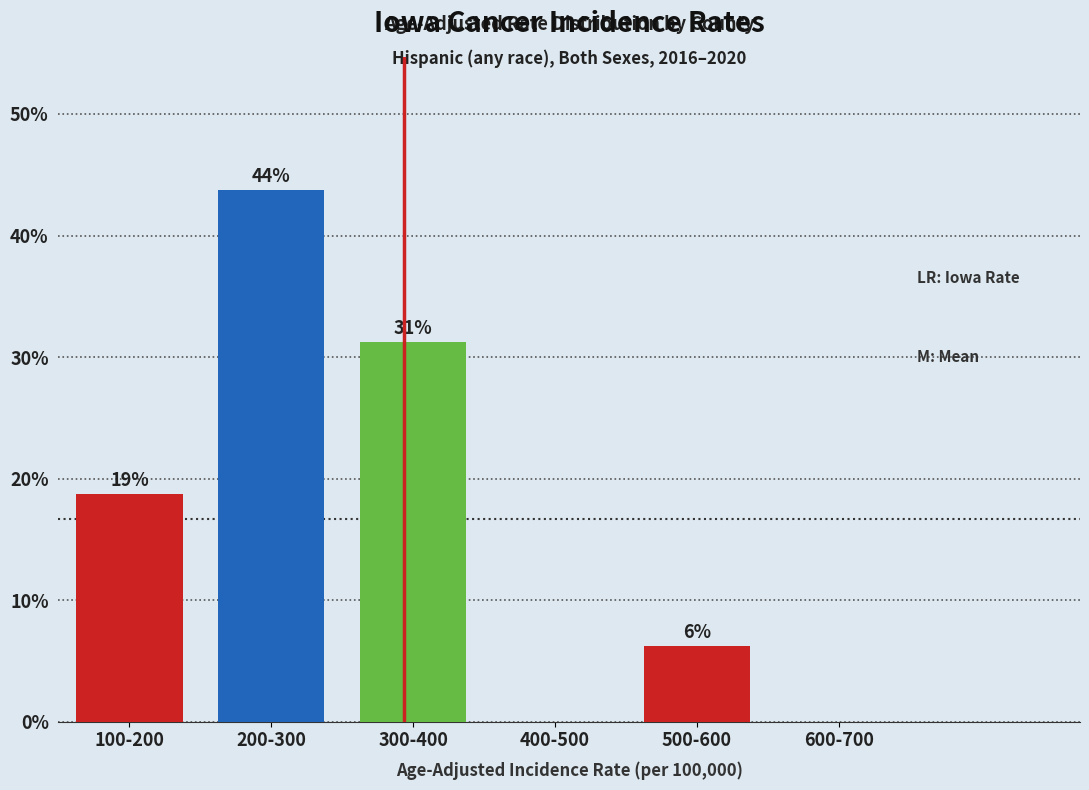

Are the bars horizontal?

No